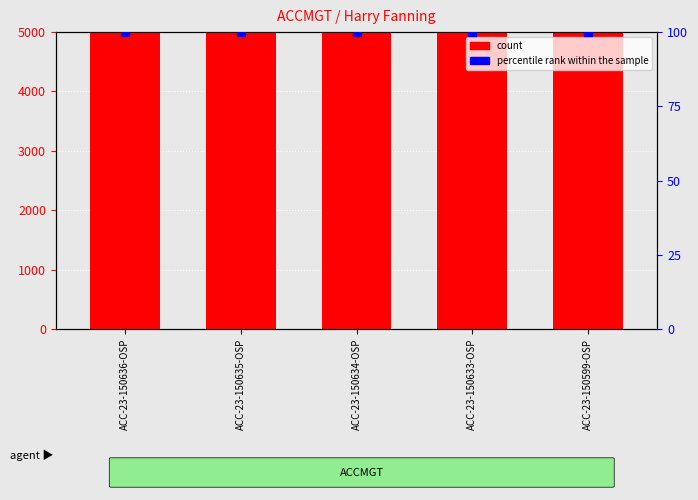

What are all the series names shown in the legend?

count, percentile rank within the sample